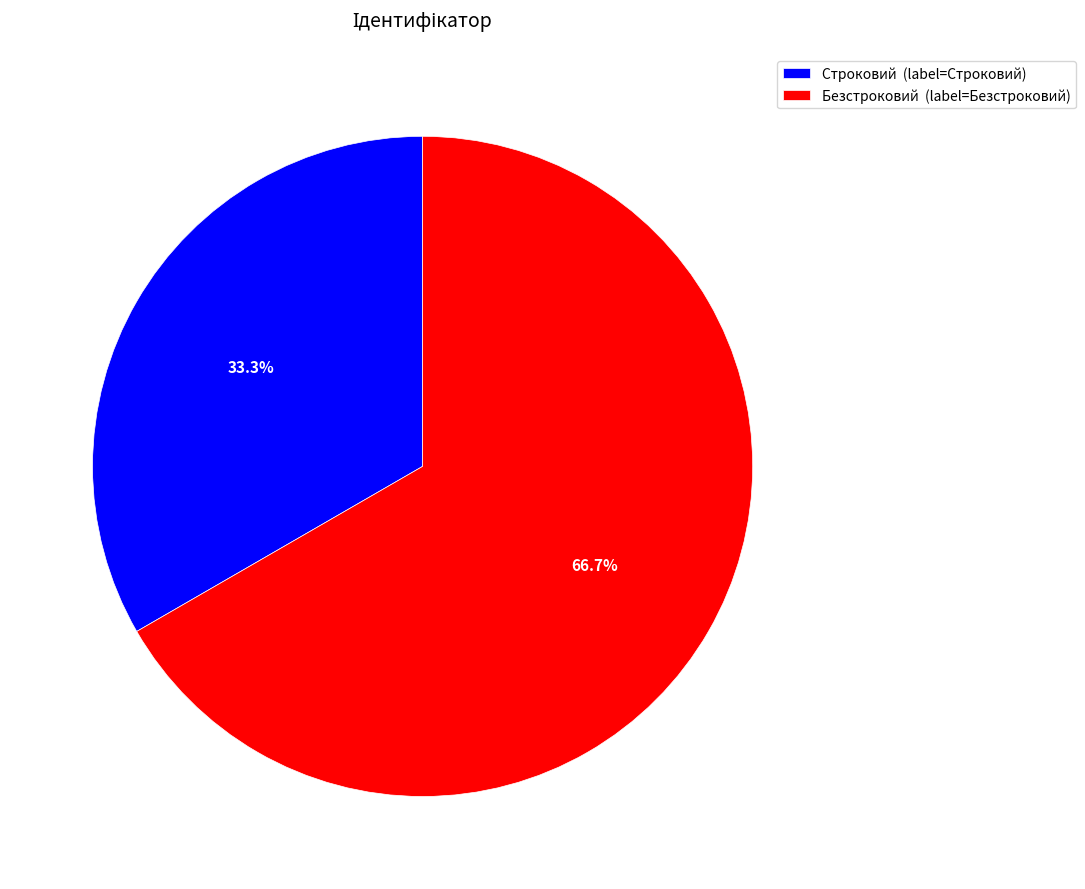

What is the majority slice?

Безстроковий